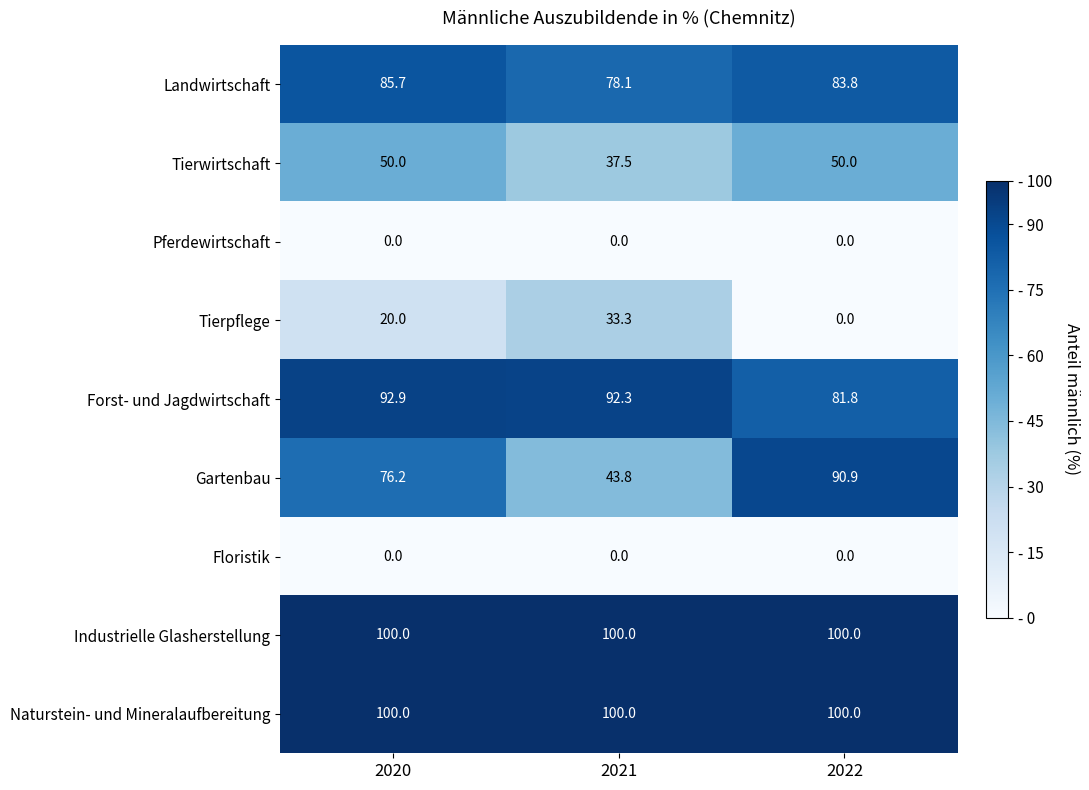

What is the greatest value displayed?

100.0